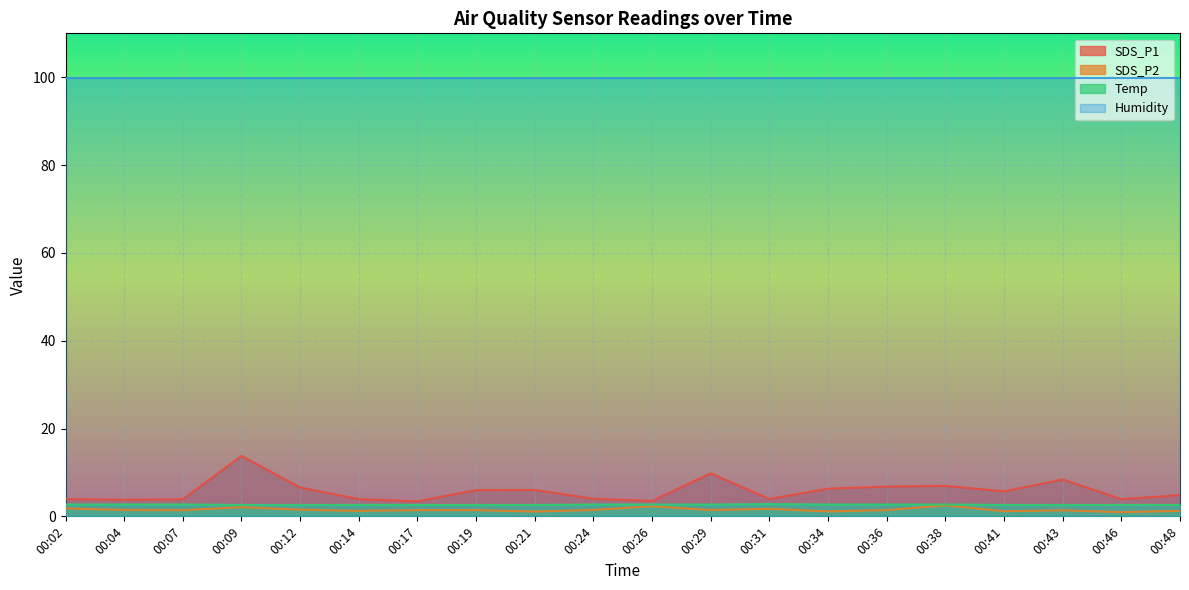

Is it true that SDS_P1 equals 5.2 at 00:29?

False